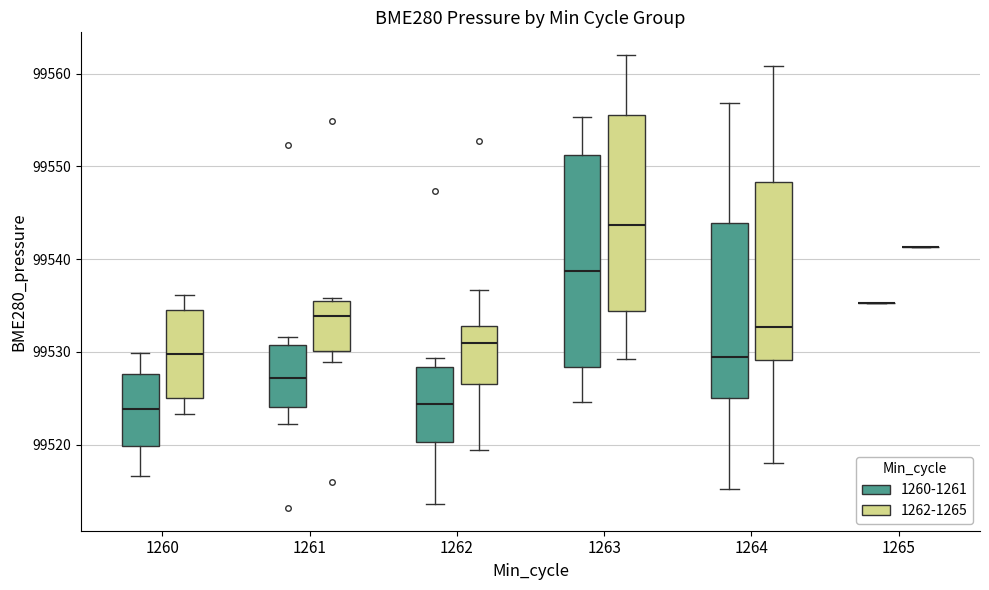

Where is the lower edge of the box for 1264 (1262-1265) on the y-axis? The values are not printed on the chart, so give them approximately, as read against the axis.

99529